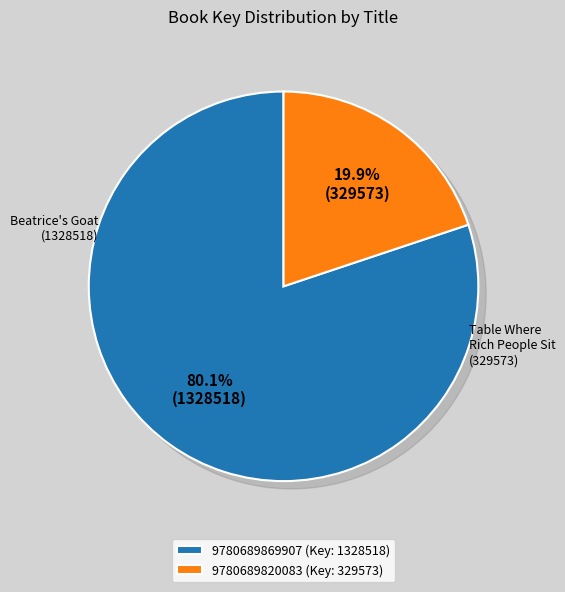

Which category has the smallest portion of the pie?

Table Where Rich People Sit (9780689820083)